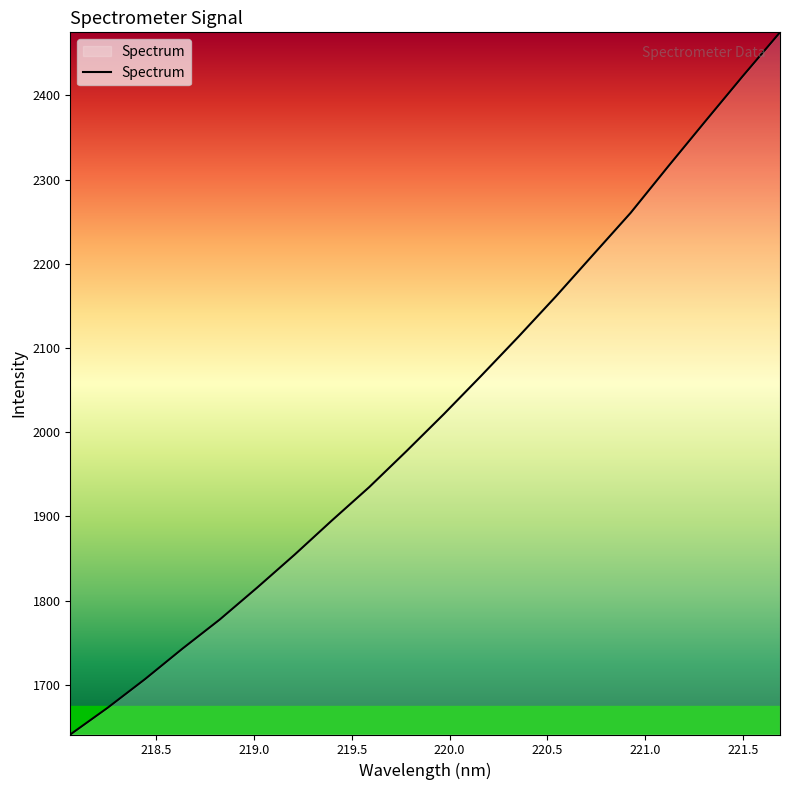

Reading left to right, extract all data points from this chart.

1641.1	1672.8	1706.8	1743.0	1777.6	1815.5	1854.5	1895.2	1934.9	1977.7	2021.7	2067.3	2113.7	2161.5	2211.1	2260.6	2315.5	2369.4	2422.8	2475.0